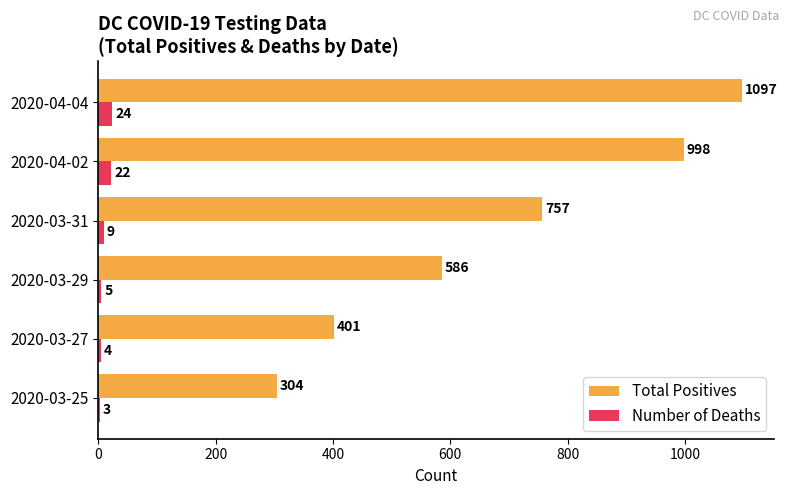

Which series changed the most between 2020-03-25 and 2020-04-04?

Total Positives